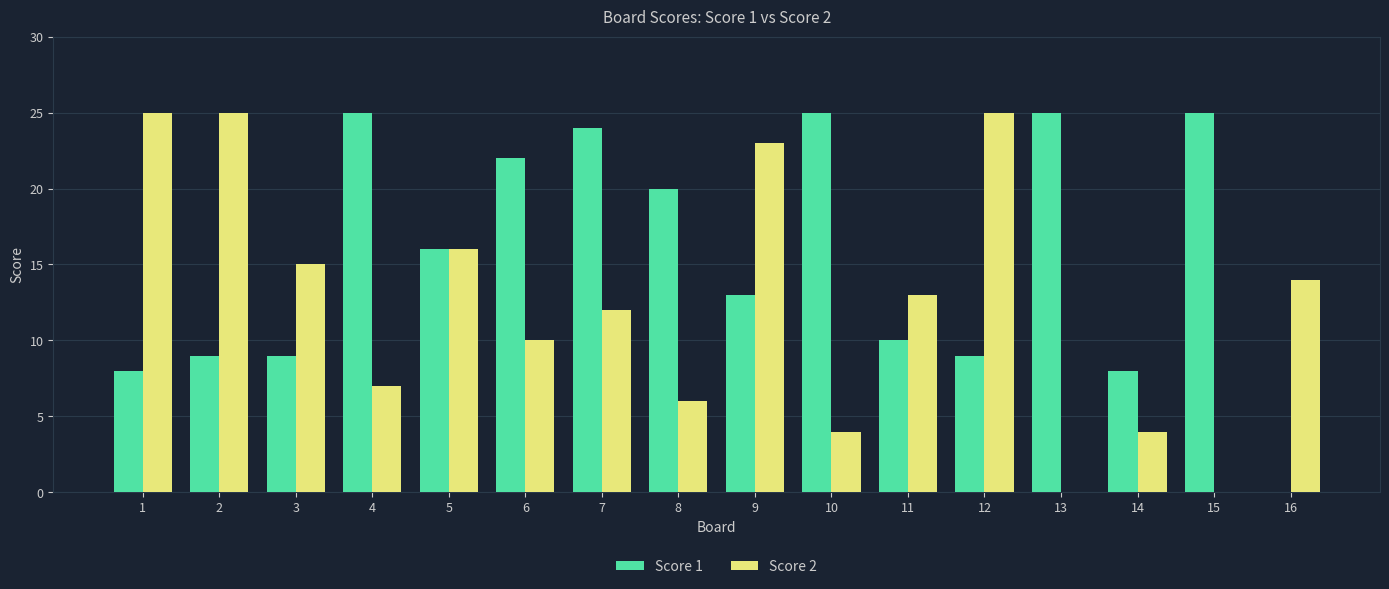

Between 5 and 14, which series saw the biggest shift?

Score 2